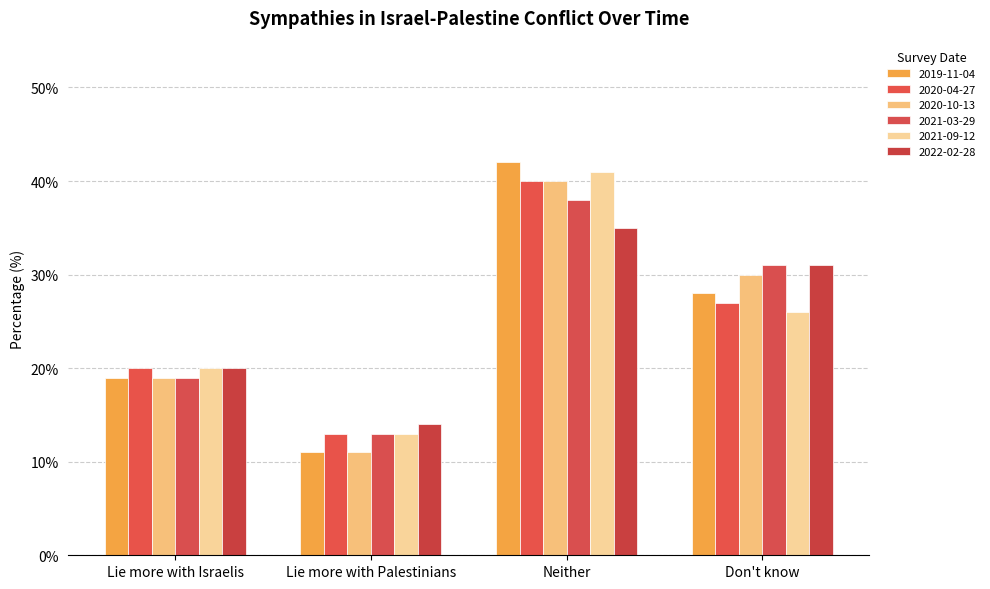

What is the label of the 1st bar from the left?

Lie more with Israelis